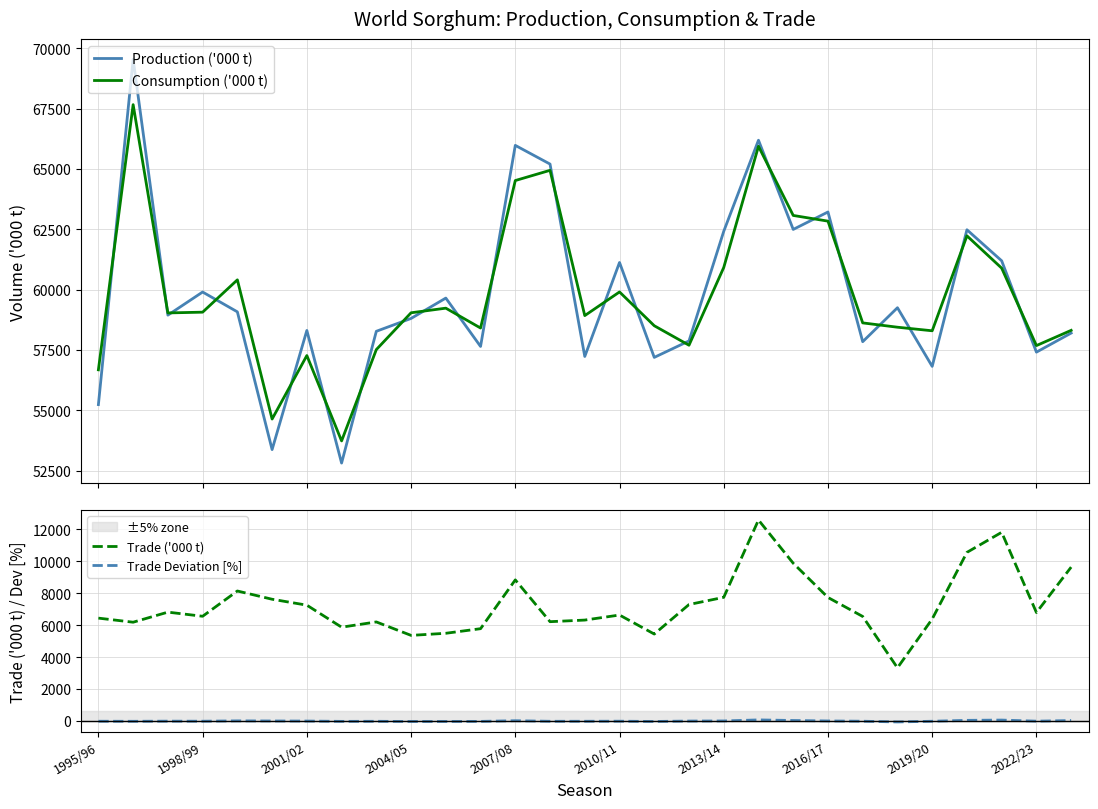

At how many categories does at least one series exceed 7882?

29